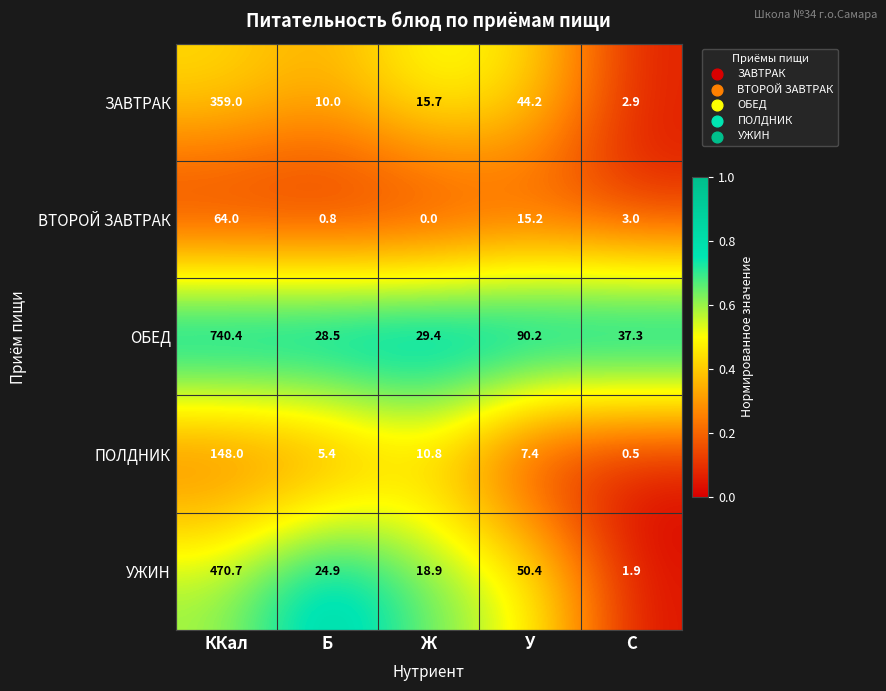

Between Б and У, which series saw the biggest shift?

ОБЕД